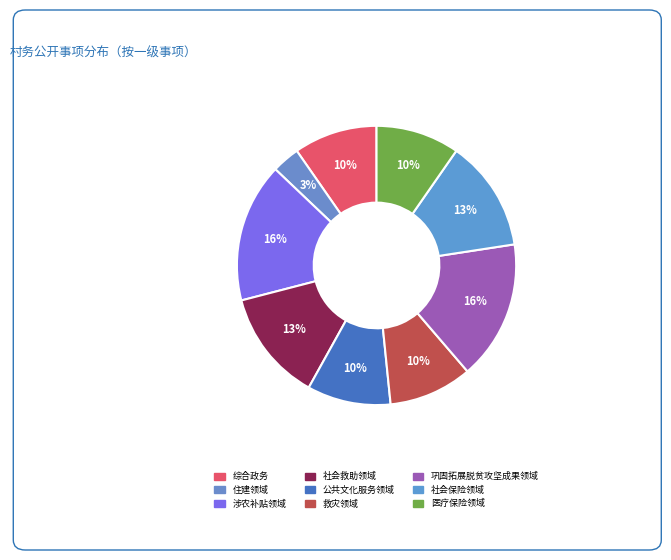

Count the number of slices in the pie.

9